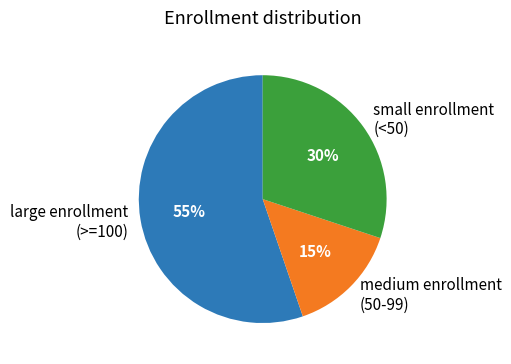

Rank the categories by value from highest to lowest.

large enrollment (>=100), small enrollment (<50), medium enrollment (50-99)